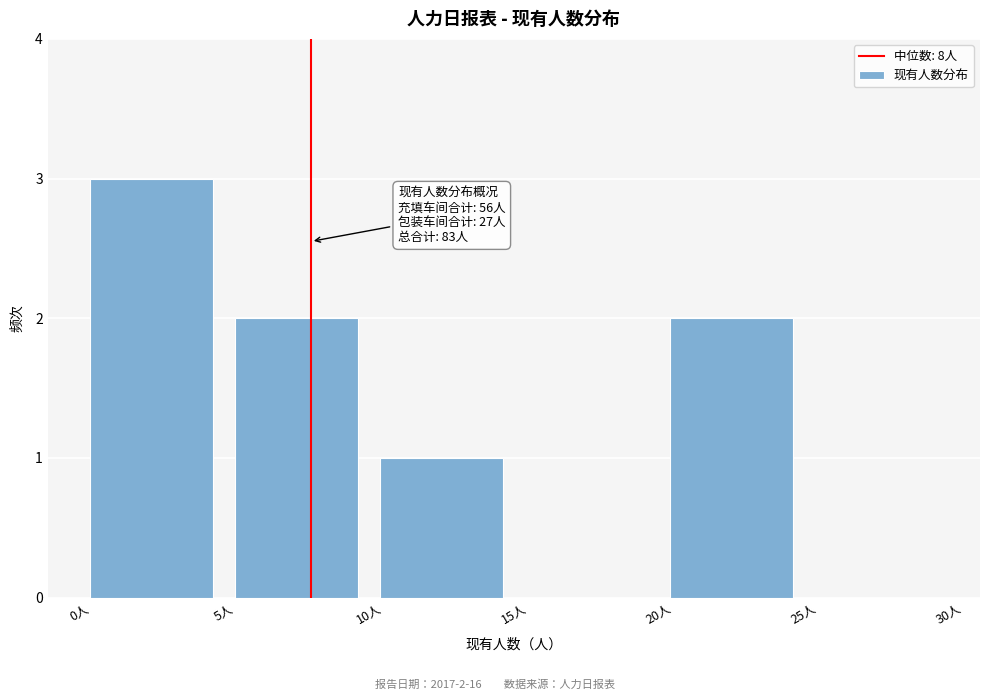

Over which range of the x-axis is the bar tallest?

0 to 5